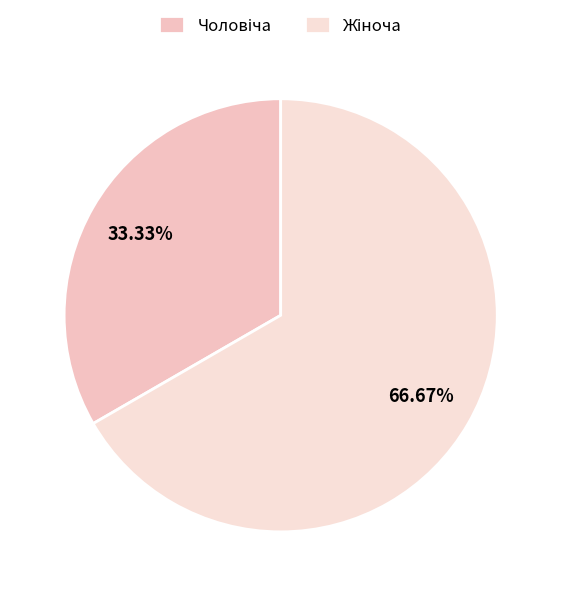

What percentage is NOT represented by Жіноча?

33.3%